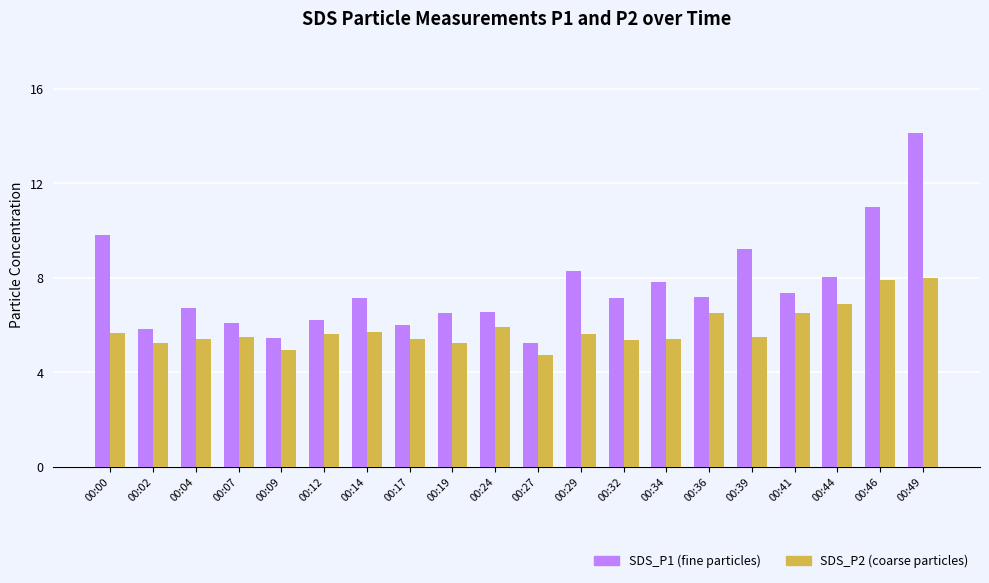

Does the chart contain stacked bars?

No